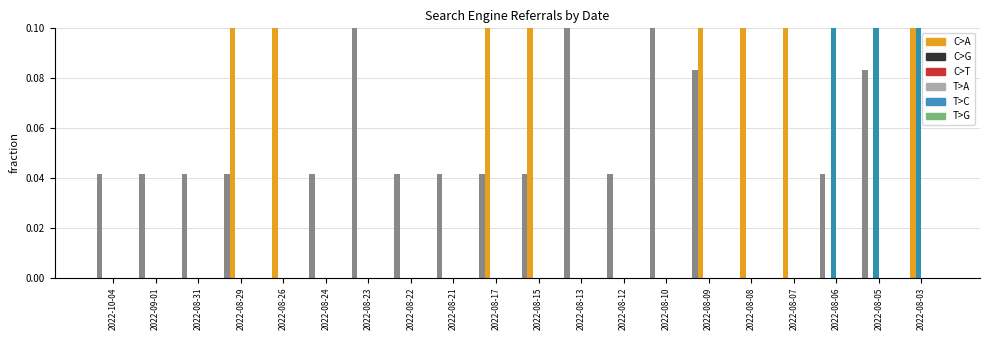

How many categories are shown in the chart?

20